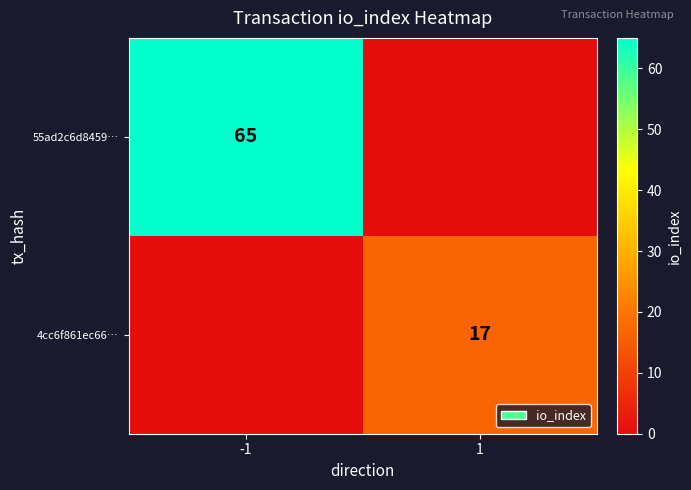

What is the spread (max minus min) of values at 1?

17